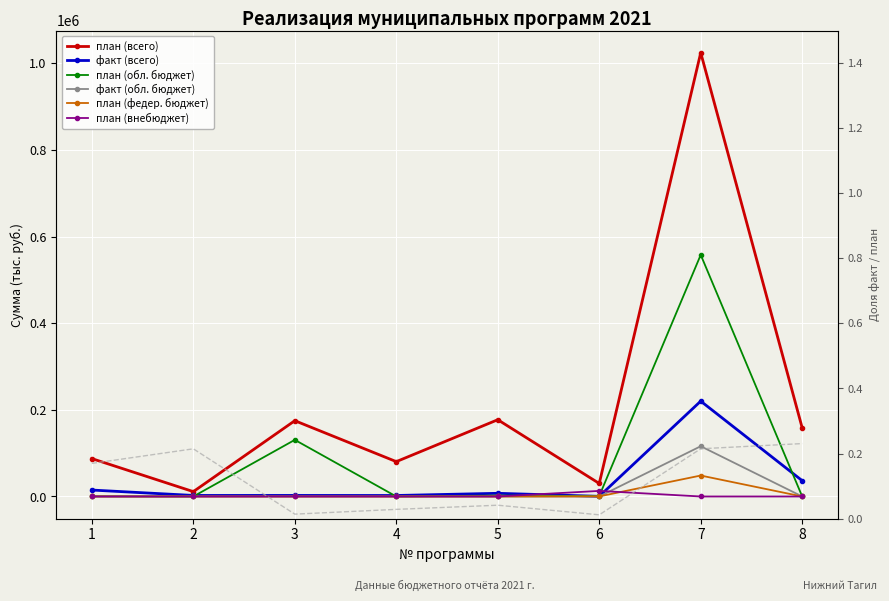

What is the minimum value for план (всего)?

11216.3